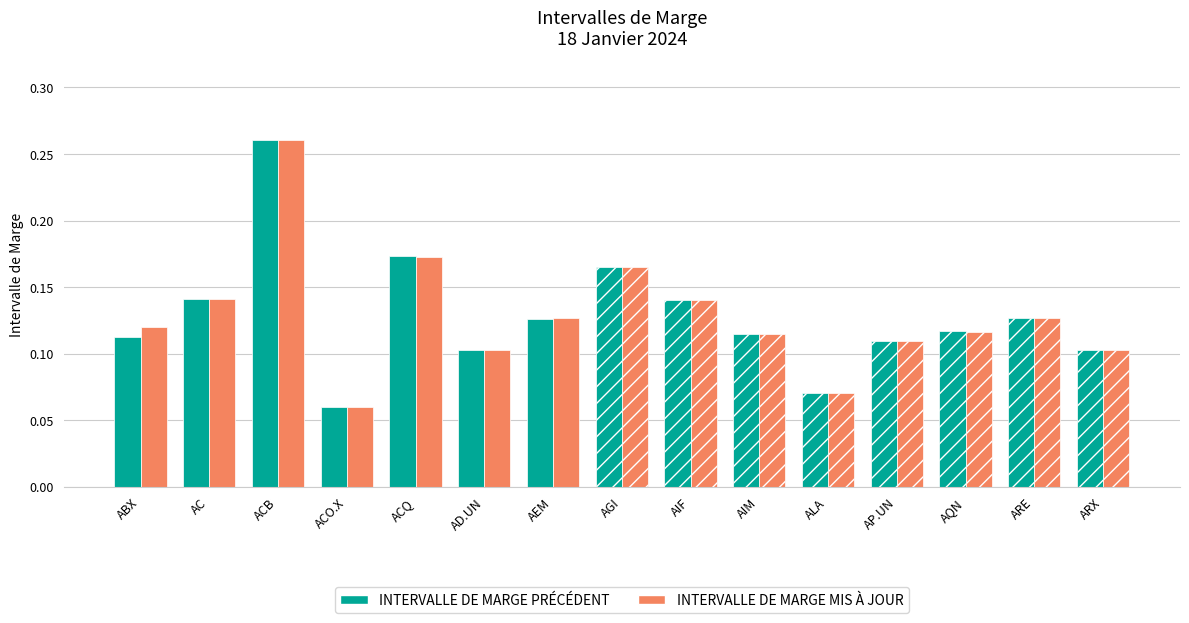

At which label is INTERVALLE DE MARGE MIS À JOUR closest to 0?

ACO.X